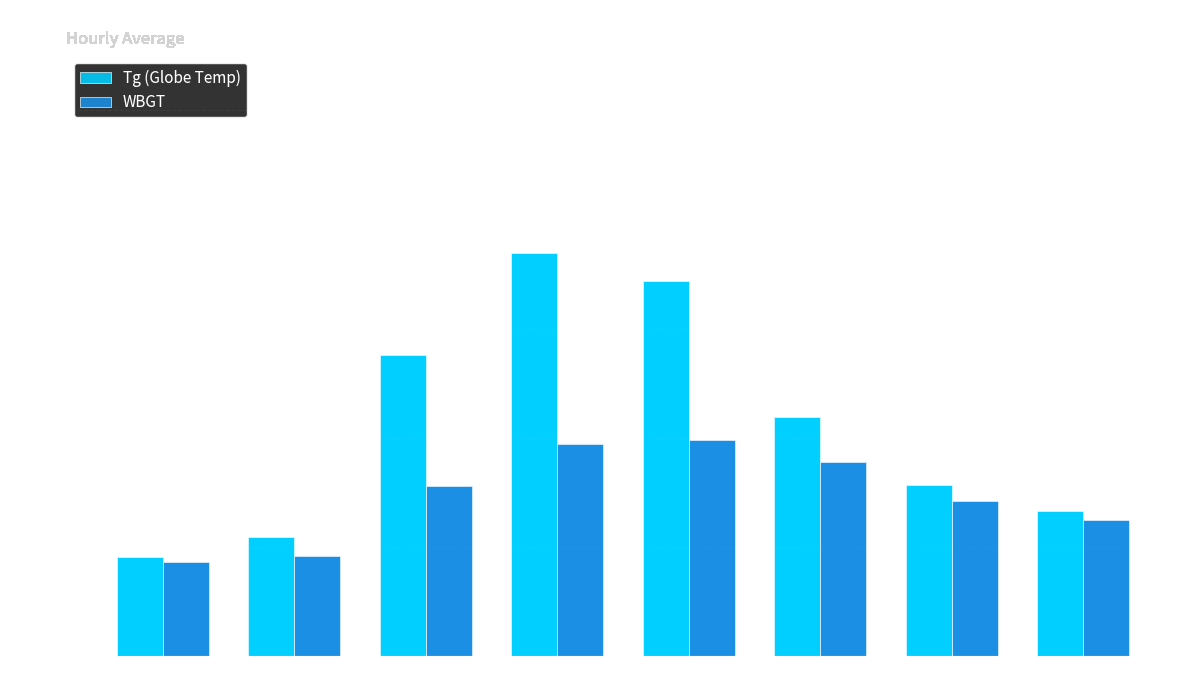

Read the WBGT value at 18:00.

17.8